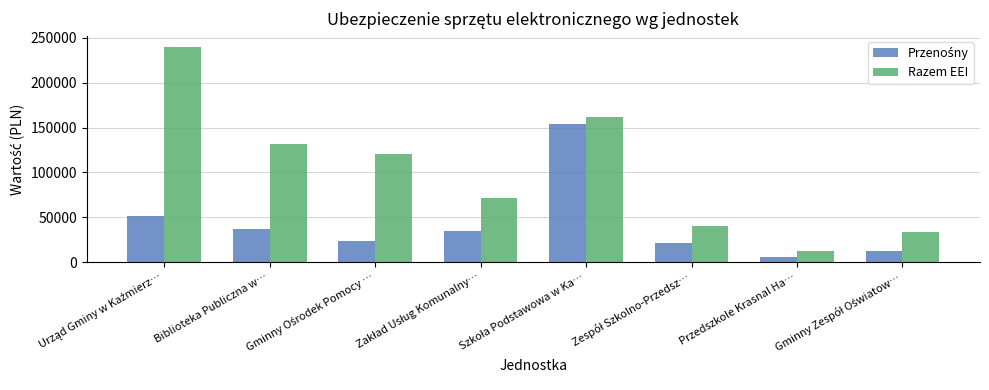

Read the Razem EEI value at Biblioteka Publiczna w….

131284.4